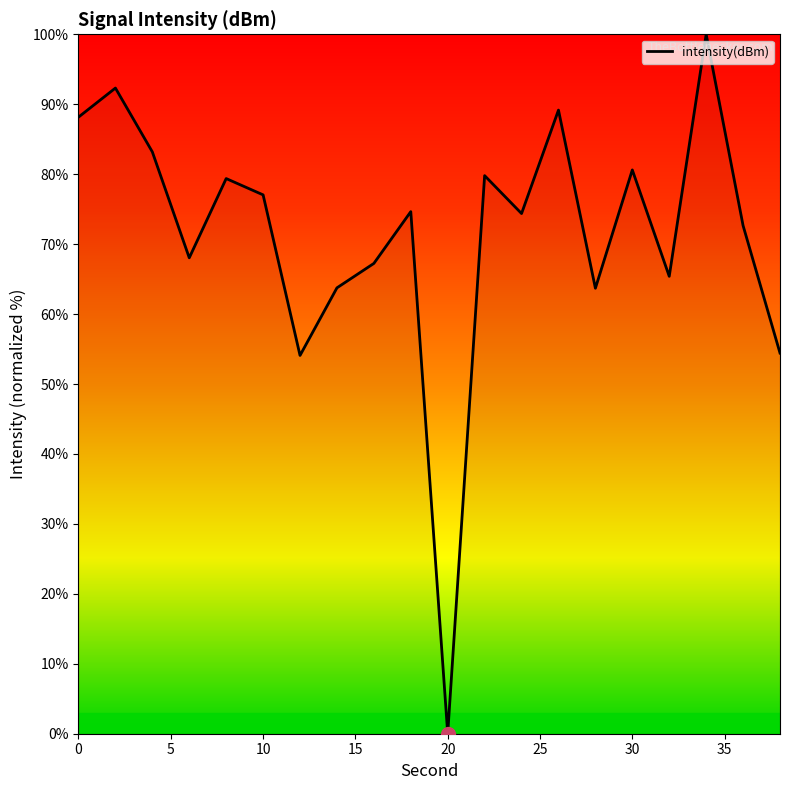

What is the greatest value displayed?

100.0